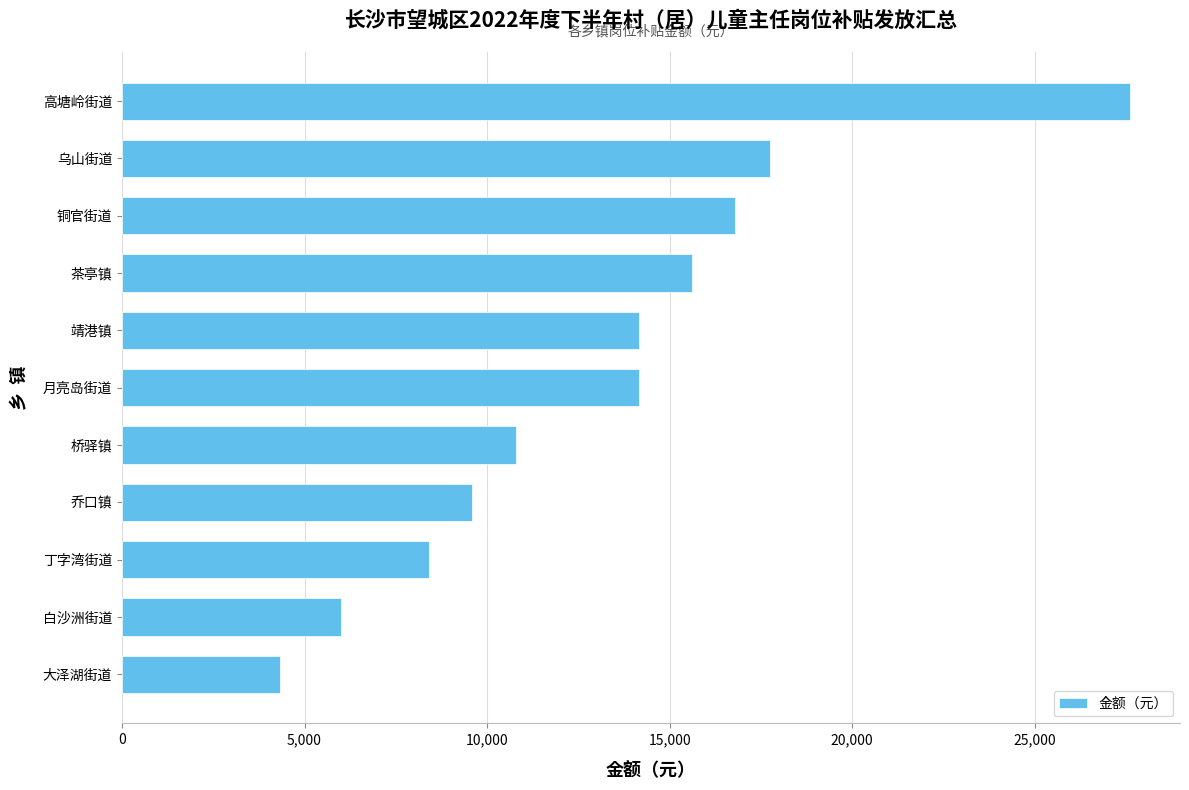

What is the sum of all values?

145200